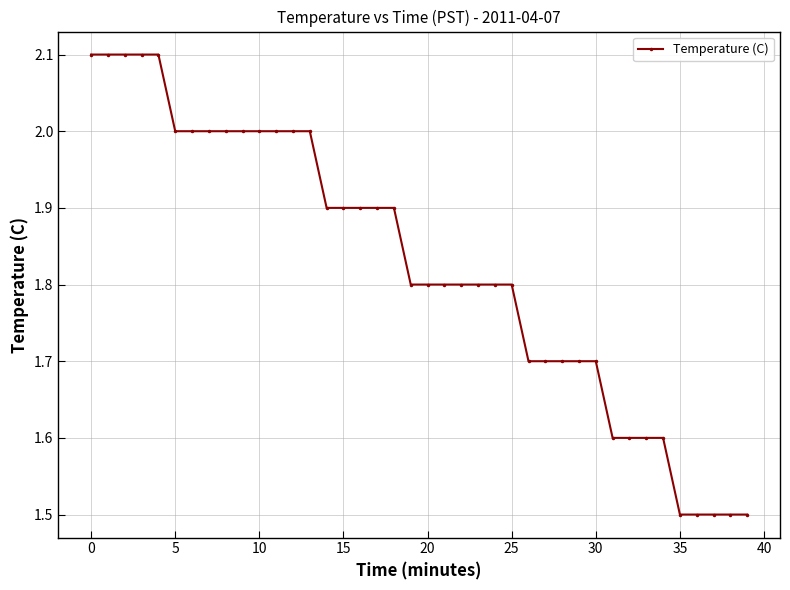

Does the chart have visible grid lines?

Yes